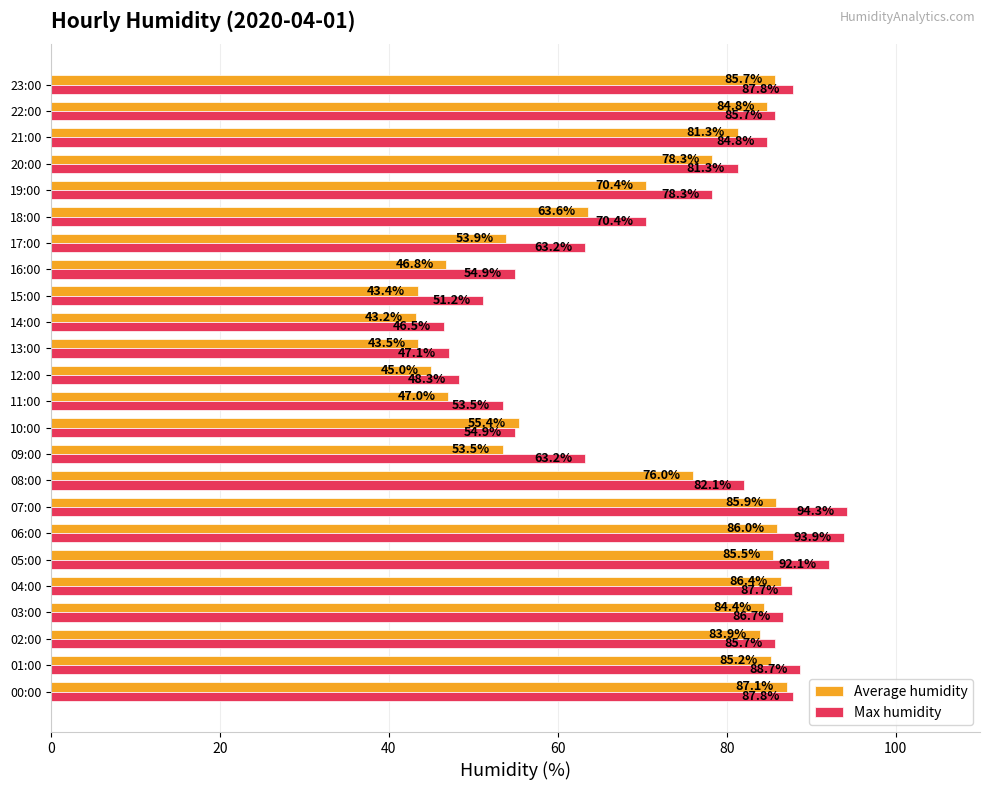

What is the total value across all series at 14:00?

89.7